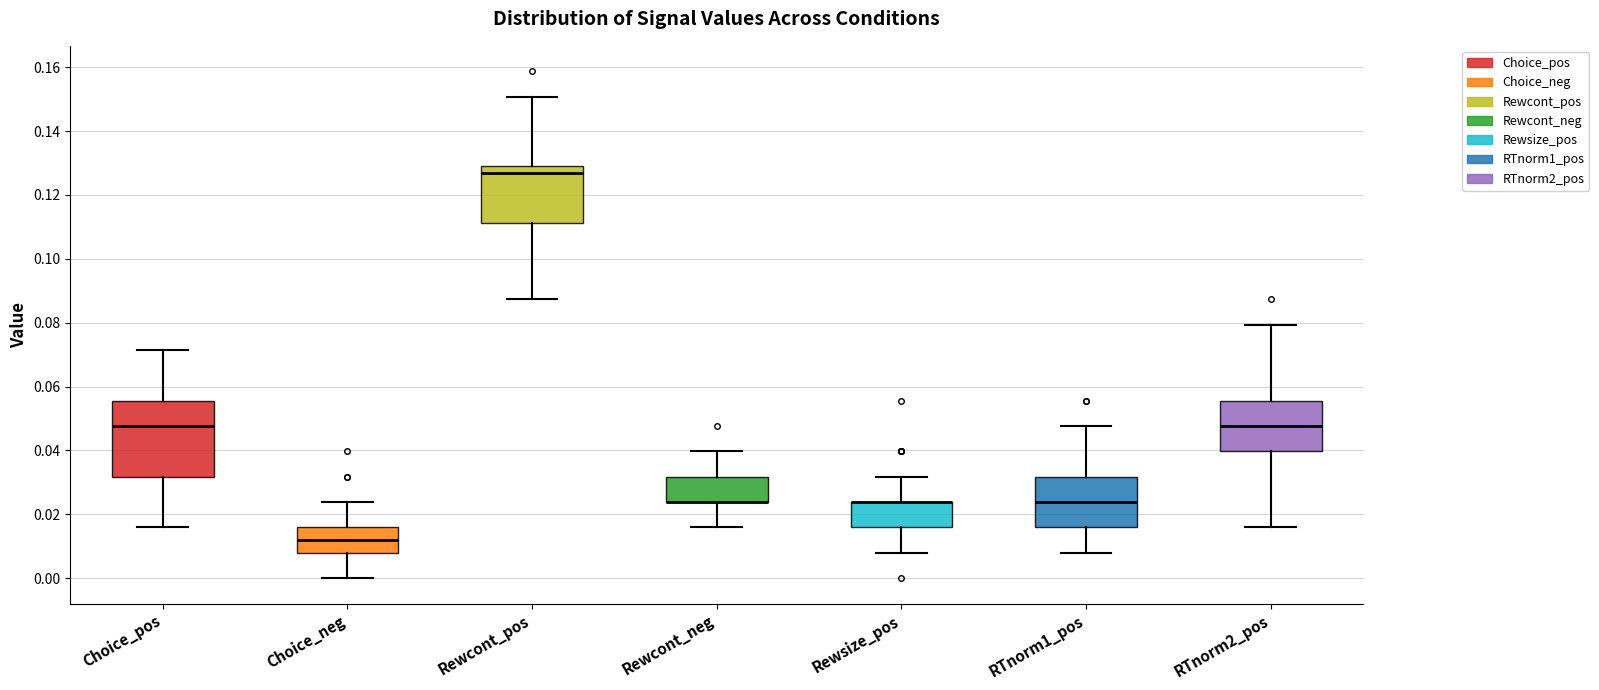

Reading left to right, transcribe this box plot: for each box, give where its median line is, the range the box spans, and where its two whiskers end, as read against the y-axis. The values are not printed on the chart, so give them approximately, as read against the axis.

Choice_pos: median 0.048, box 0.032 to 0.056, whiskers 0.016 to 0.072
Choice_neg: median 0.012, box 0.008 to 0.016, whiskers 0.000 to 0.024
Rewcont_pos: median 0.126, box 0.112 to 0.128, whiskers 0.088 to 0.150
Rewcont_neg: median 0.024 (drawn on the box's lower edge), box 0.024 to 0.032, whiskers 0.016 to 0.040
Rewsize_pos: median 0.024 (drawn on the box's upper edge), box 0.016 to 0.024, whiskers 0.008 to 0.032
RTnorm1_pos: median 0.024, box 0.016 to 0.032, whiskers 0.008 to 0.048
RTnorm2_pos: median 0.048, box 0.040 to 0.056, whiskers 0.016 to 0.080